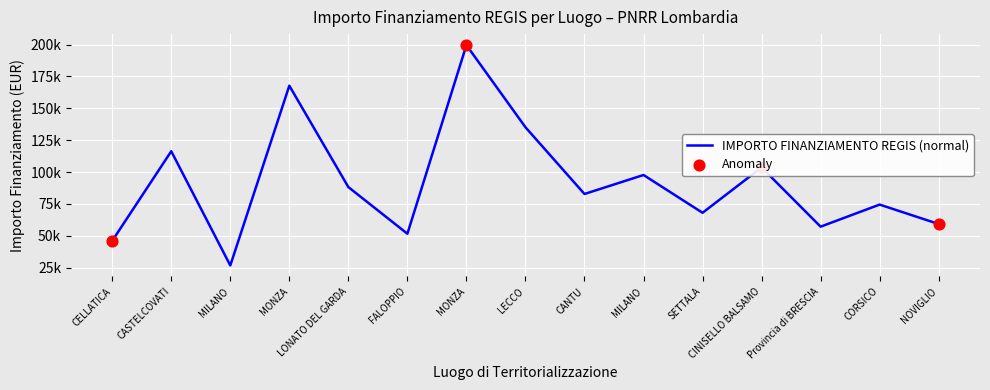

Between CANTU and MONZA, which is larger?

MONZA